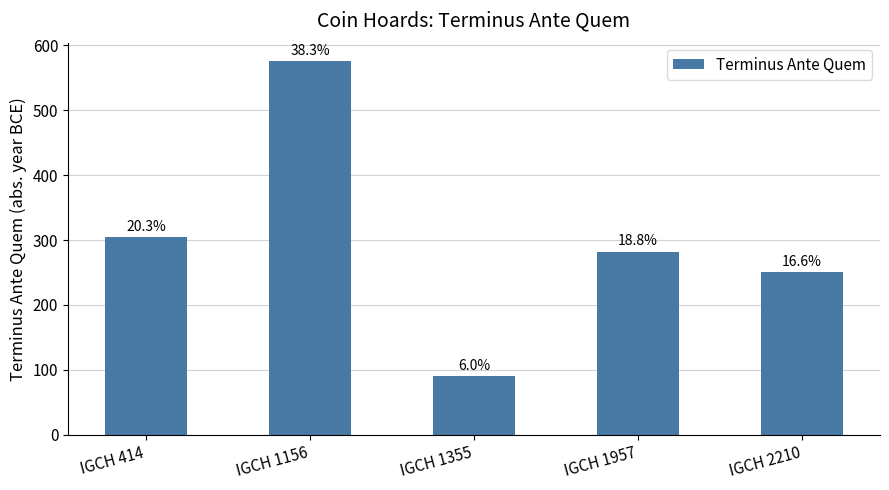

At which category does the chart reach its minimum across all series?

IGCH 1355